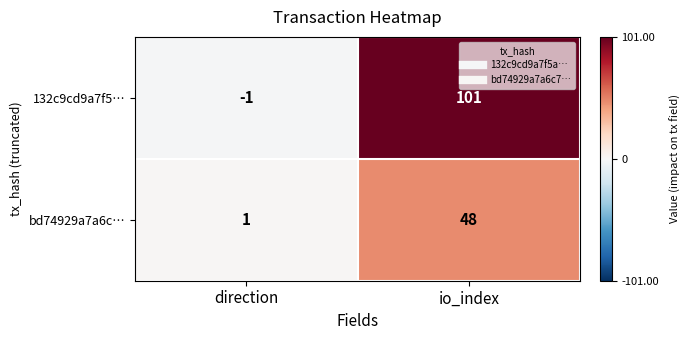

What is the sum of the bd74929a7a6c… values at direction and io_index?

49